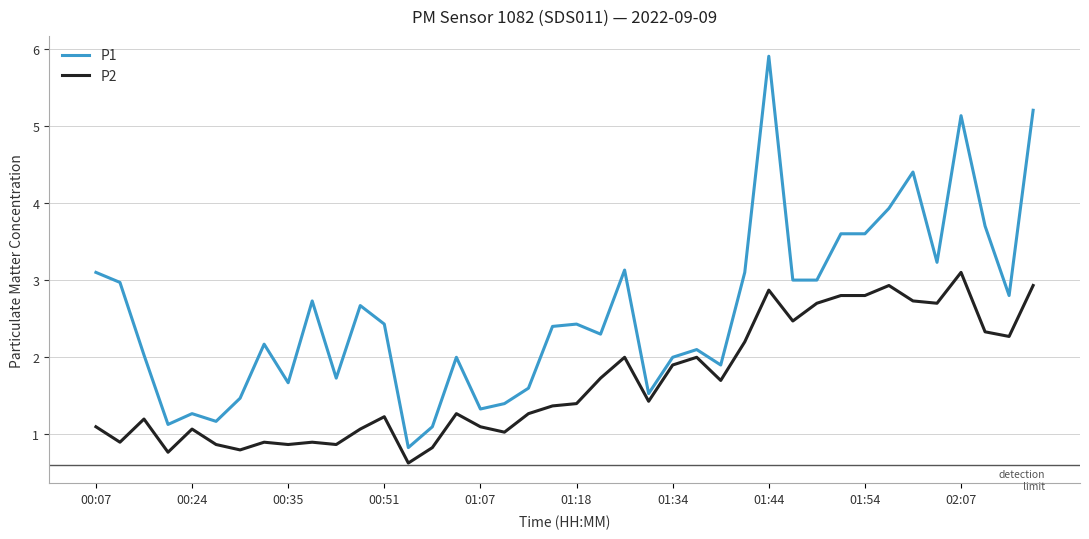

True or false: P1 and P2 intersect in this chart.

False